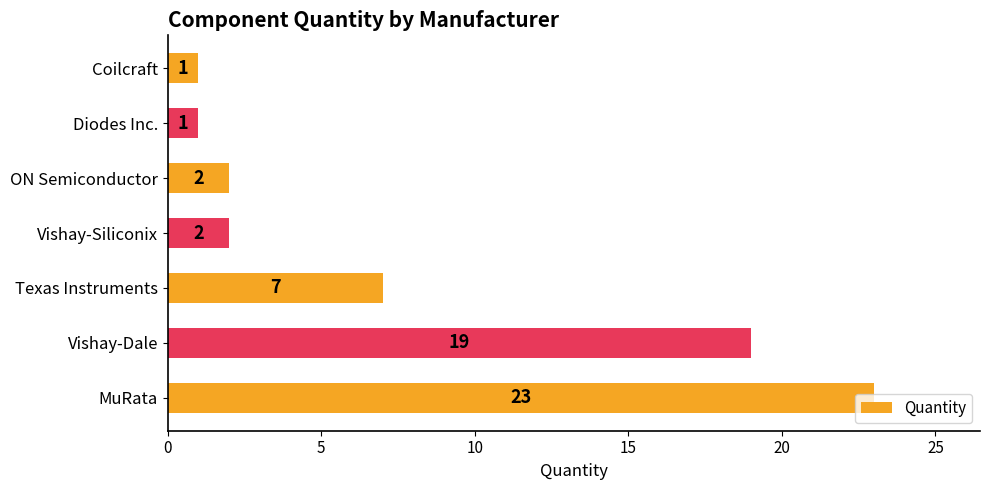

What is the average value?

8